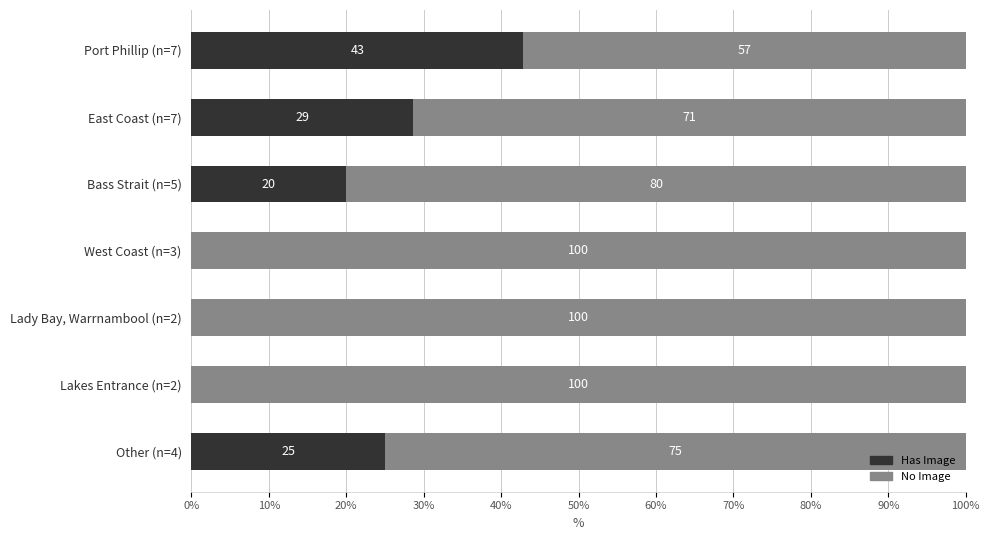

How many values in Has Image are above zero?

4